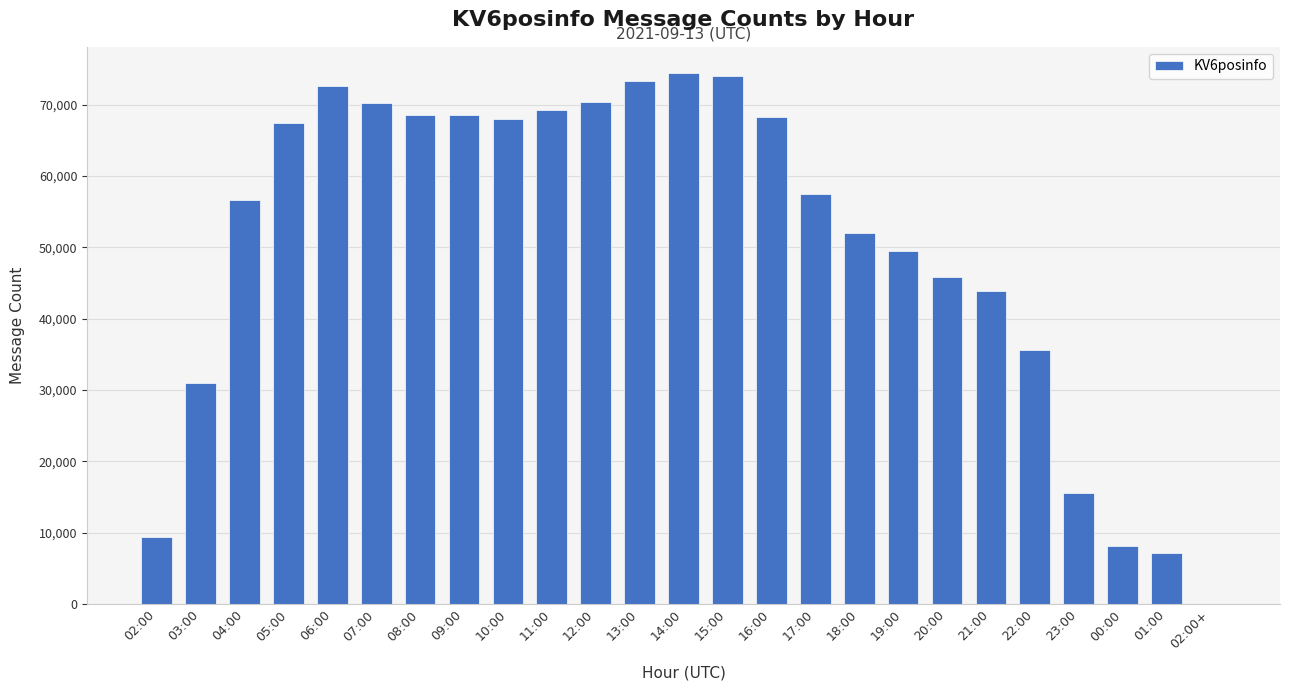

What is the greatest value displayed?

74399